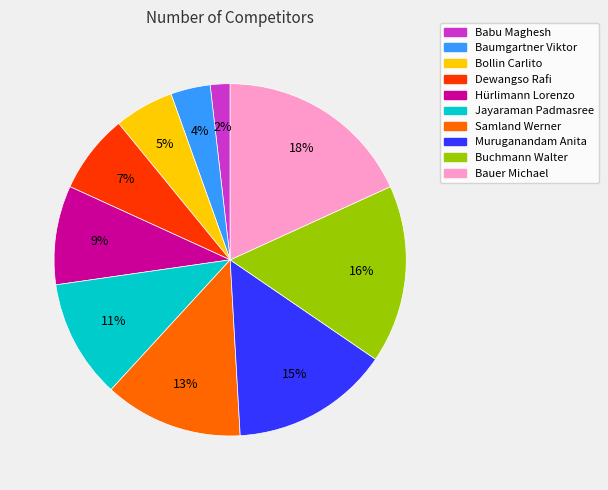

Is there any slice that represents more than half of the pie?

No